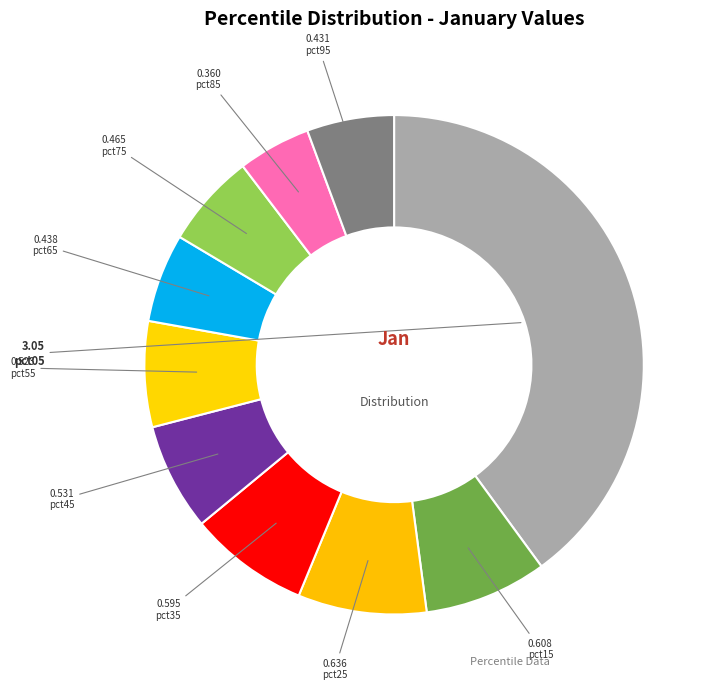

Combined, do pct15 and pct25 account for over 50%?

No